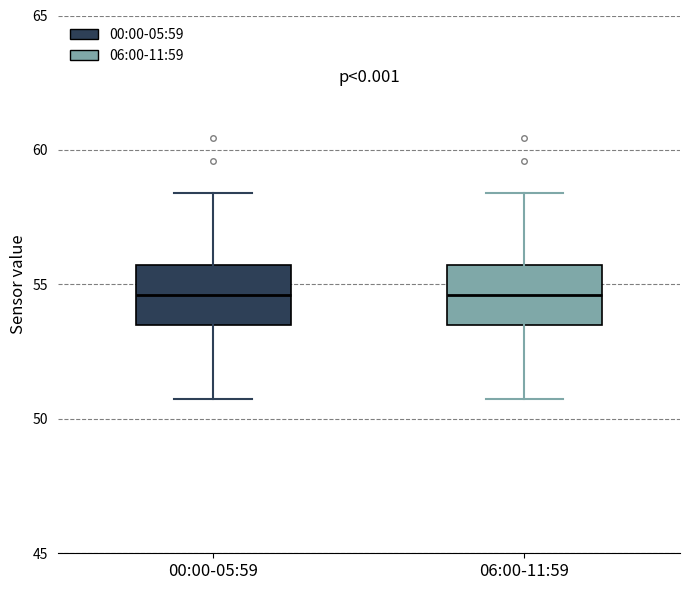

Reading left to right, read every box against the y-axis: the position of its median line, the range the box covers, and the ends of its whiskers. The values are not printed on the chart, so give them approximately, as read against the axis.

00:00-05:59: median 54.5, box 53.5 to 55.5, whiskers 51.0 to 58.5
06:00-11:59: median 54.5, box 53.5 to 55.5, whiskers 51.0 to 58.5